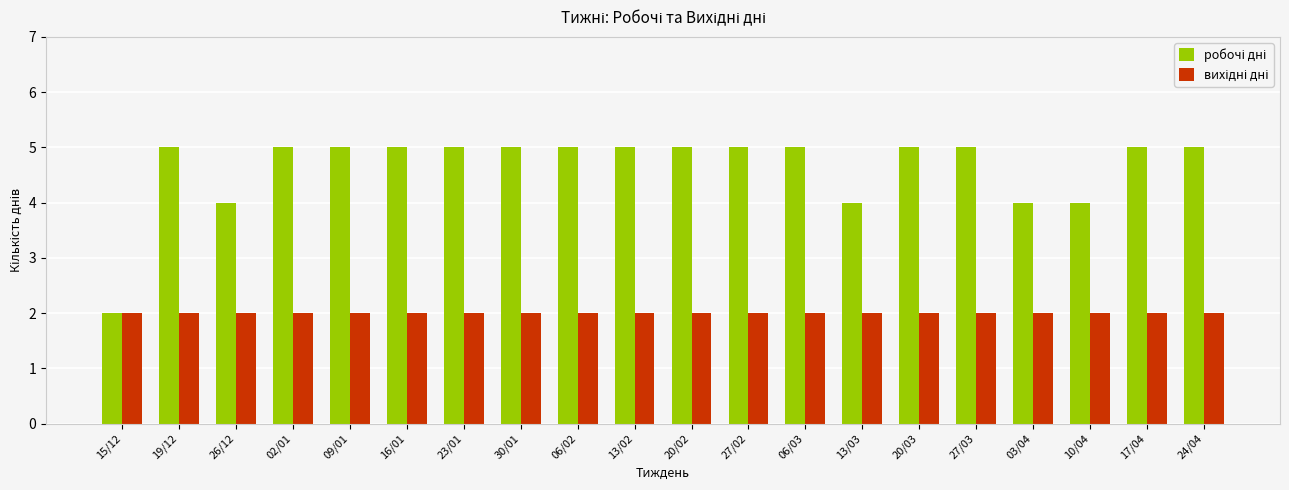

What is the spread (max minus min) of values at 30/01?

3